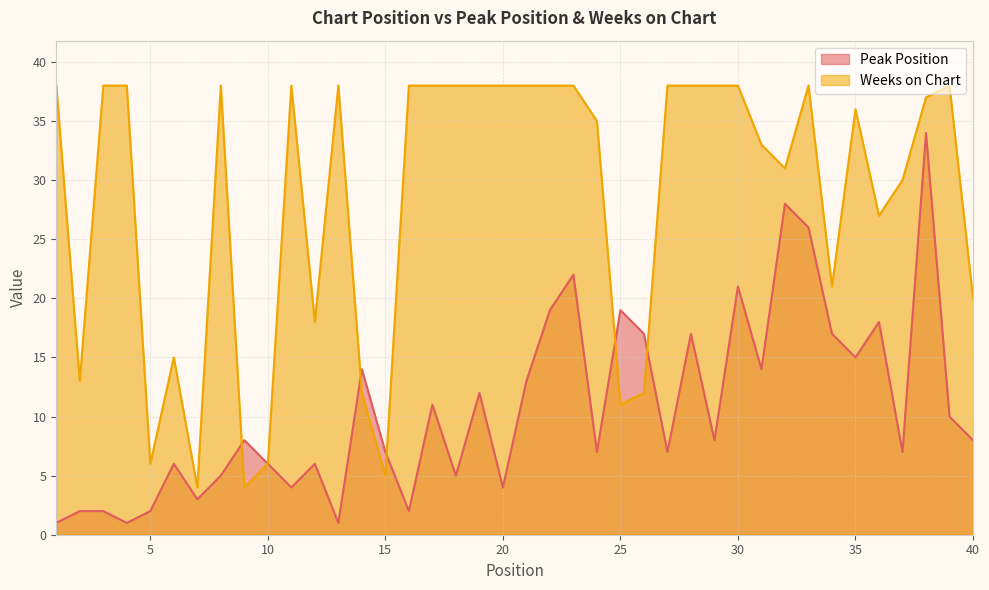

Where is the first local minimum for Weeks on Chart?

2